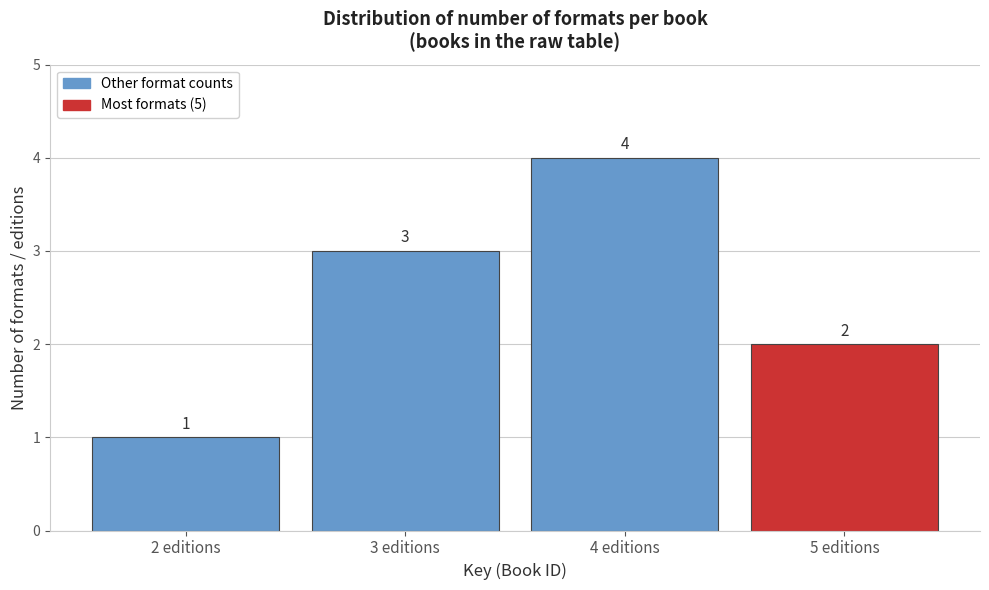

Reading left to right, what are all the values shown in this chart?

1	3	4	2